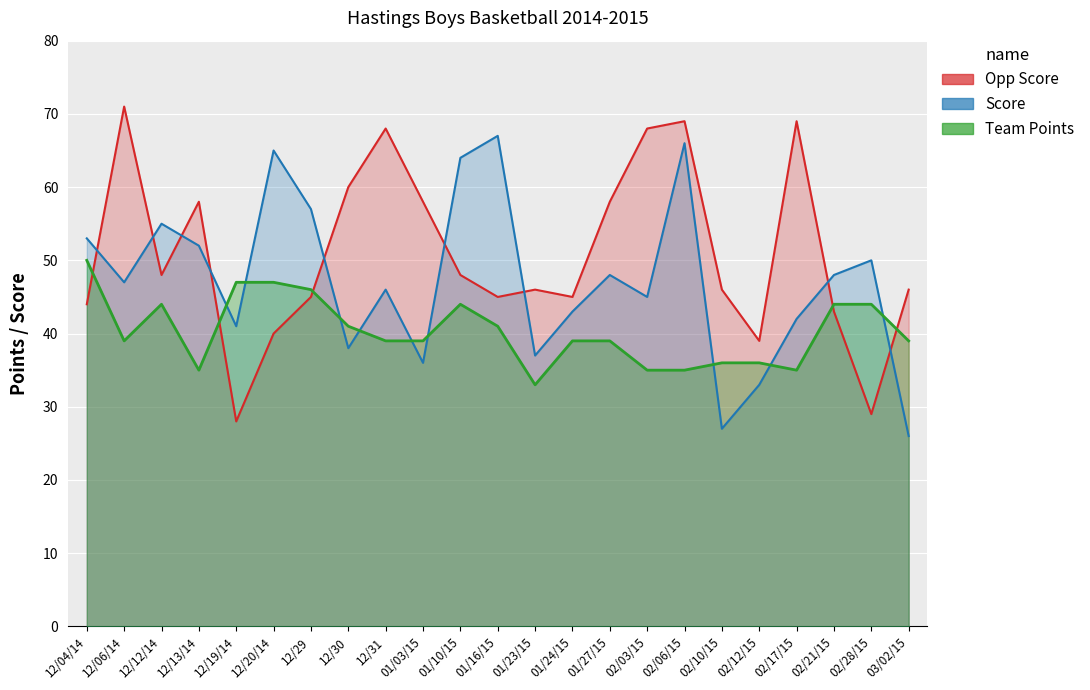

How many intersections are there between Score and Team Points?

9